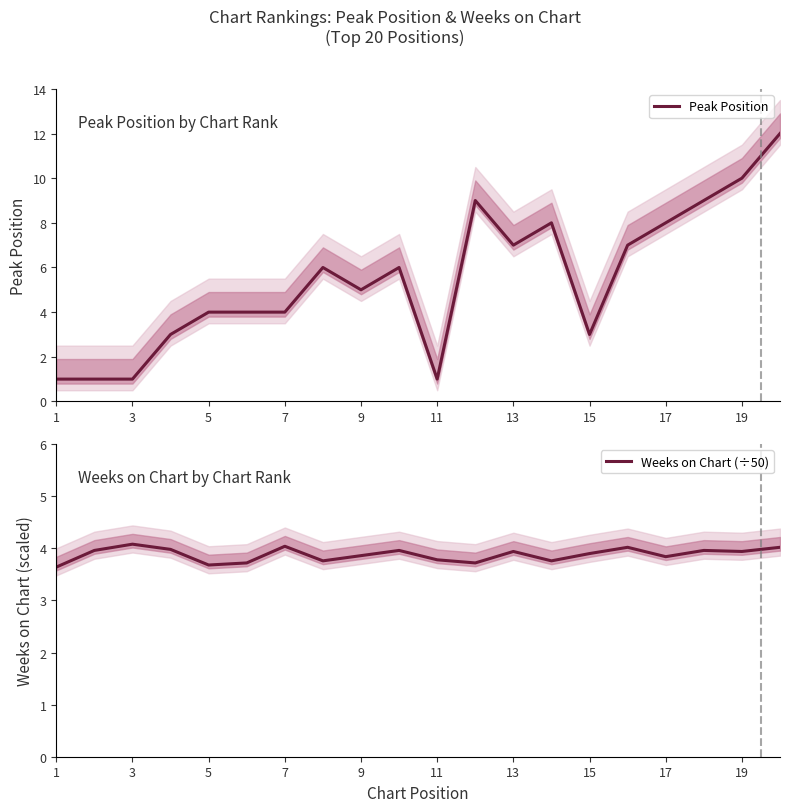

Is it true that Peak Position equals 8 at 17?

True